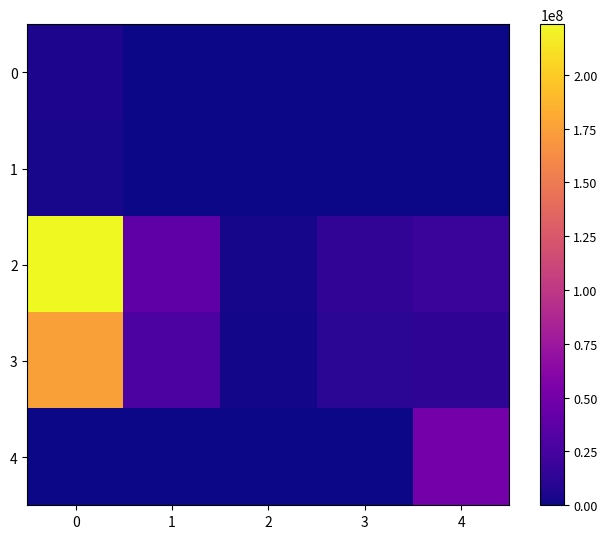

Rank the series at 1 from highest to lowest value.

2, 3, 0, 1, 4